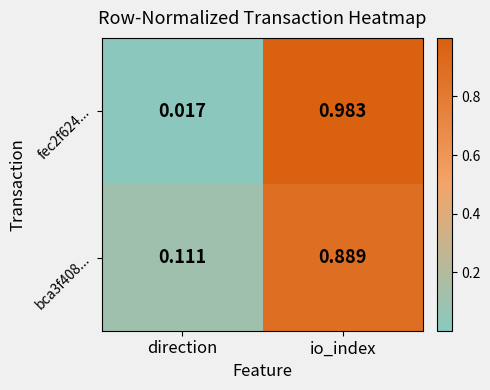

At which category does the chart reach its peak across all series?

io_index